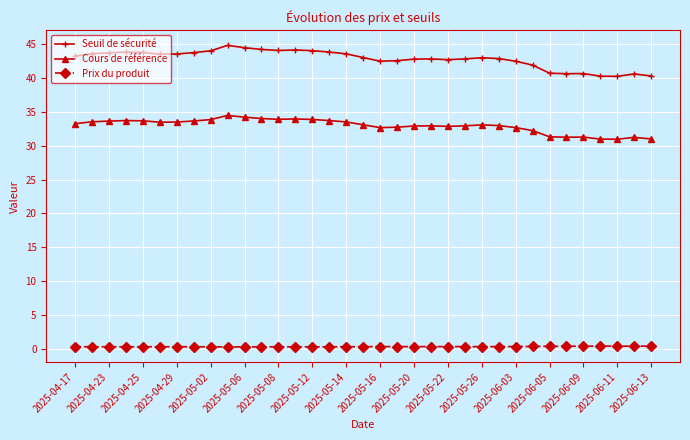

What is the maximum value shown in the chart?

44.8